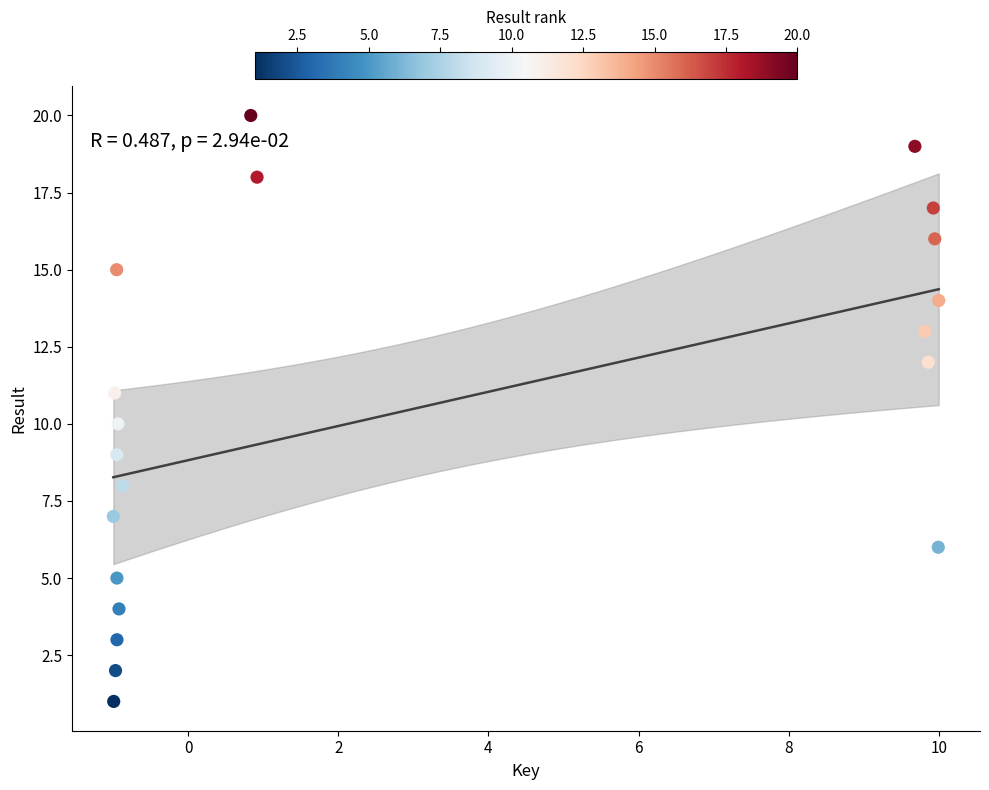

What is the range of Y values (max minus min)?

19